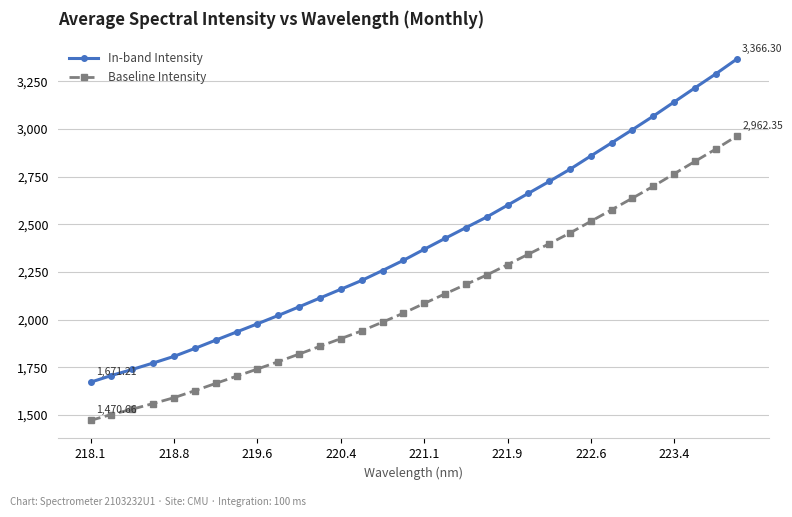

What is the difference between the second highest and minimum values in the In-band Intensity series?

1618.1